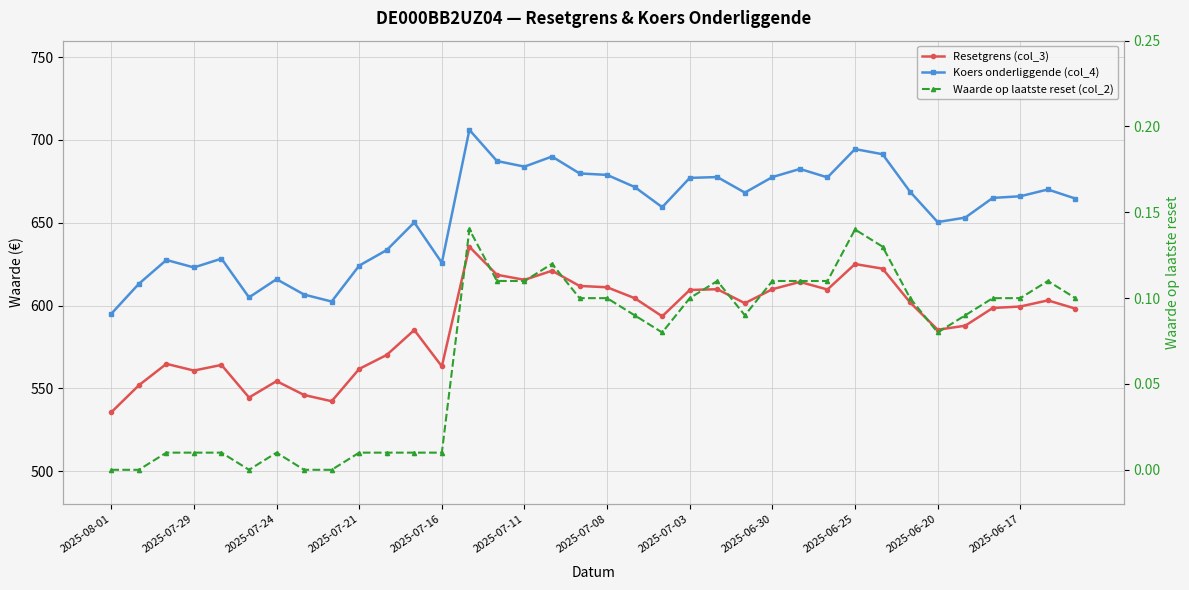

What is the sum of the Koers onderliggende (col_4) values at 23 and 30?

1318.6